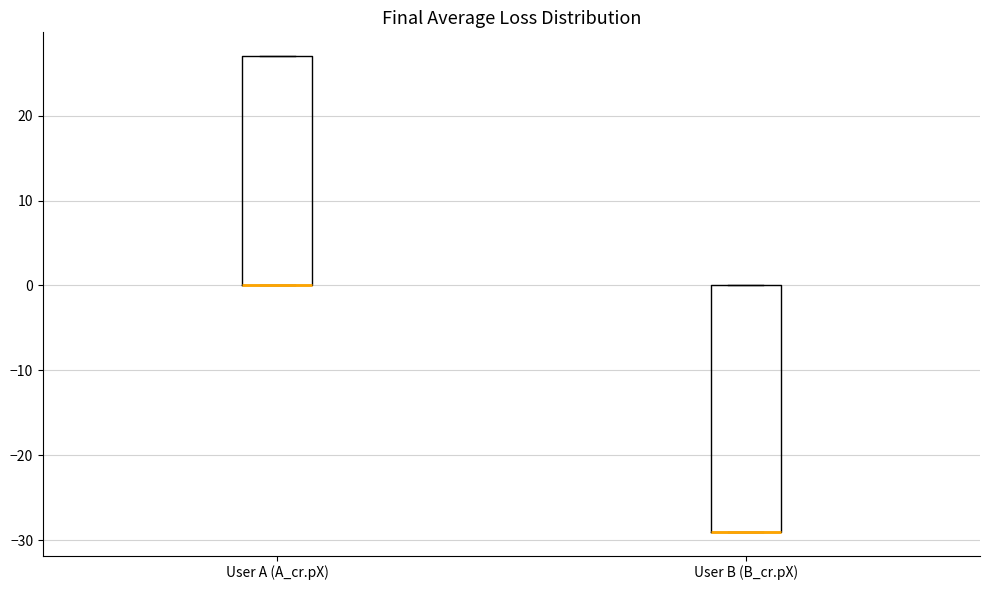

Reading left to right, read every box against the y-axis: the position of its median line, the range the box covers, and the ends of its whiskers. The values are not printed on the chart, so give them approximately, as read against the axis.

User A (A_cr.pX): median 0 (drawn on the box's lower edge), box 0 to 27, whiskers 0 to 27
User B (B_cr.pX): median -29 (drawn on the box's lower edge), box -29 to 0, whiskers -29 to 0